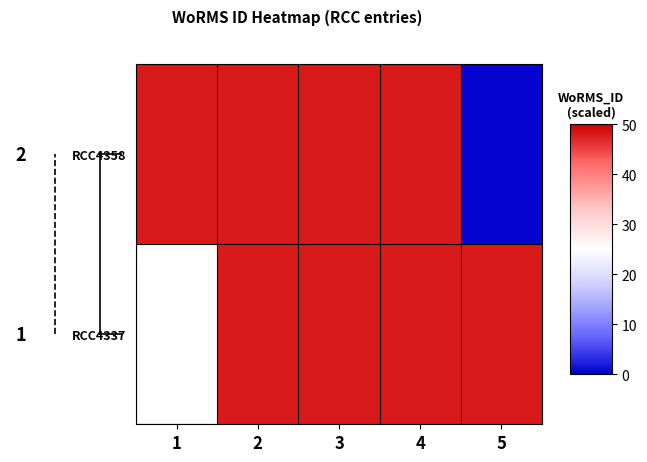

Reading left to right, list all the values displayed in this chart.

RCC4337: 1=25.0	2=48.0	3=48.0	4=48.0	5=48.0
RCC4358: 1=48.0	2=48.0	3=48.0	4=48.0	5=0.5